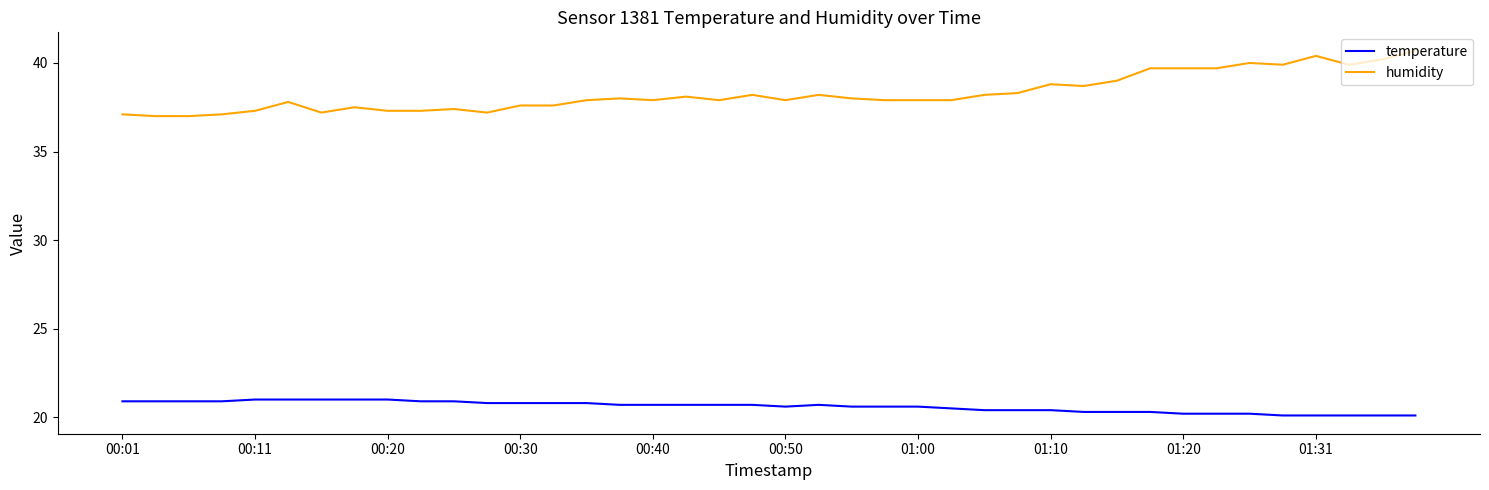

What is the greatest value displayed?

40.7